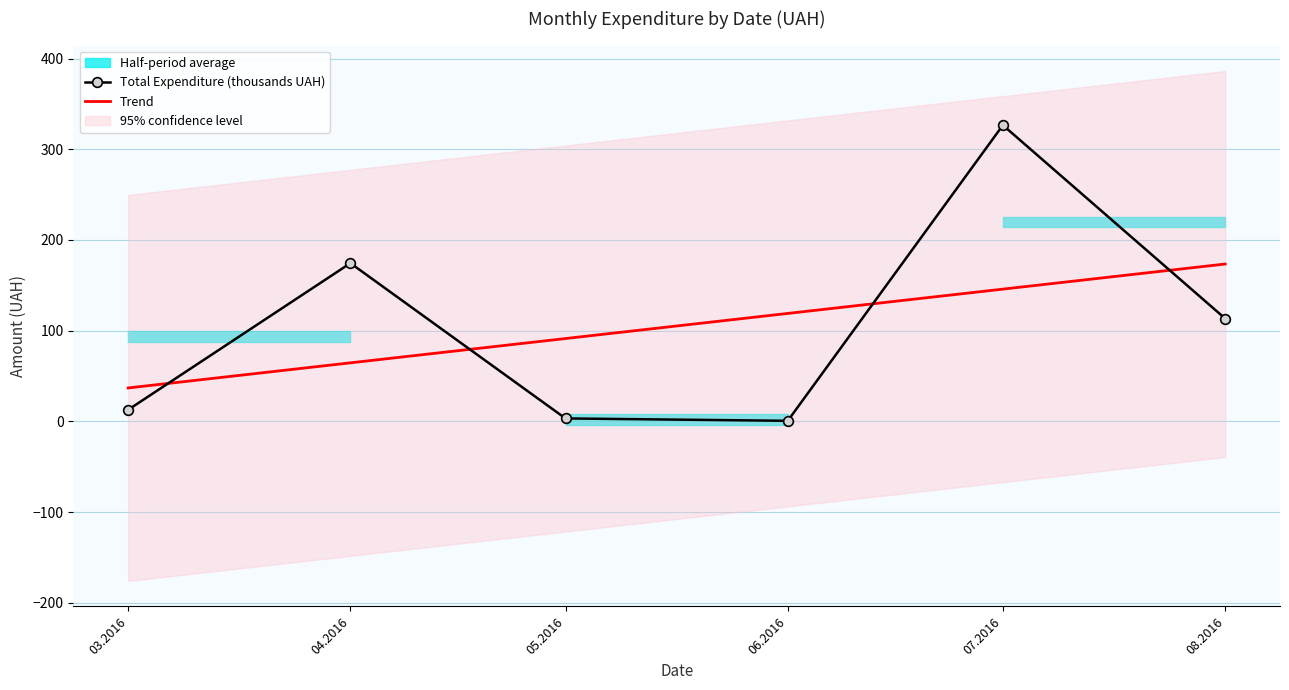

What position from the left is 05.2016?

3